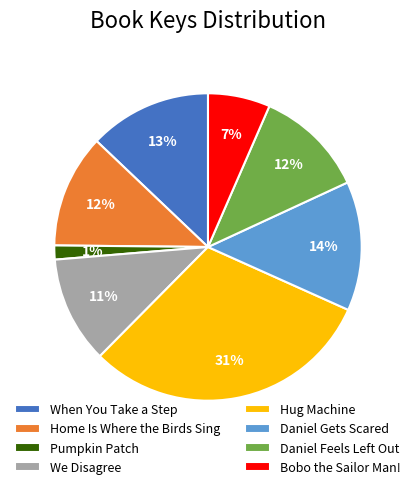

Between Pumpkin Patch and Daniel Gets Scared, which is larger?

Daniel Gets Scared